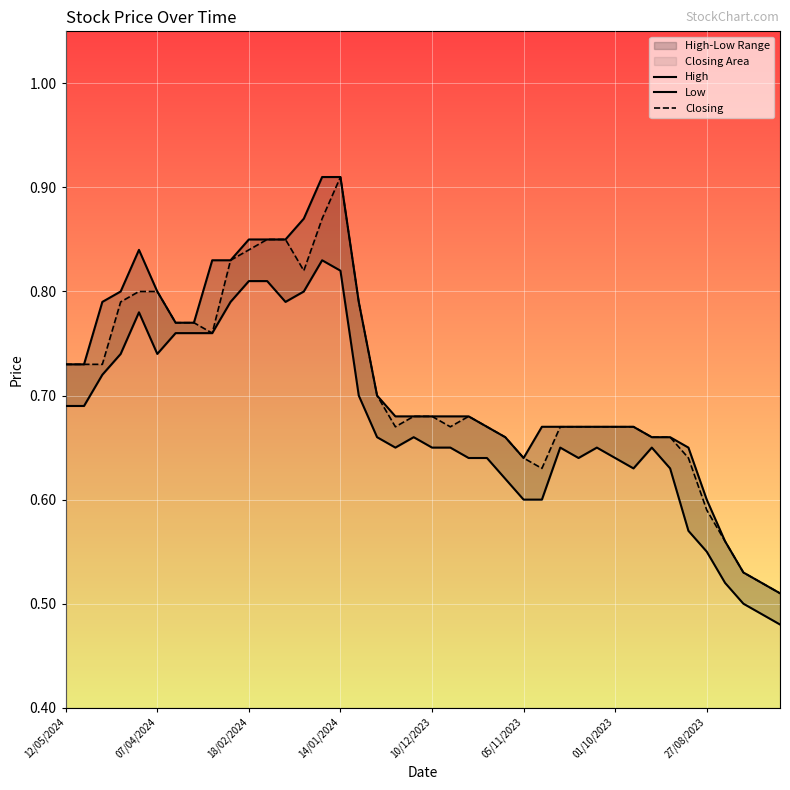

Reading left to right, extract all data points from this chart.

High: 0.7	0.7	0.8	0.8	0.8	0.8	0.8	0.8	0.8	0.8	0.8	0.8	0.8	0.9	0.9	0.9	0.8	0.7	0.7	0.7	0.7	0.7	0.7	0.7	0.7	0.6	0.7	0.7	0.7	0.7	0.7	0.7	0.7	0.7	0.7	0.6	0.6	0.5	0.5	0.5
Low: 0.7	0.7	0.7	0.7	0.8	0.7	0.8	0.8	0.8	0.8	0.8	0.8	0.8	0.8	0.8	0.8	0.7	0.7	0.7	0.7	0.7	0.7	0.6	0.6	0.6	0.6	0.6	0.7	0.6	0.7	0.6	0.6	0.7	0.6	0.6	0.6	0.5	0.5	0.5	0.5
Closing: 0.7	0.7	0.7	0.8	0.8	0.8	0.8	0.8	0.8	0.8	0.8	0.8	0.8	0.8	0.9	0.9	0.8	0.7	0.7	0.7	0.7	0.7	0.7	0.7	0.7	0.6	0.6	0.7	0.7	0.7	0.7	0.7	0.7	0.7	0.6	0.6	0.6	0.5	0.5	0.5